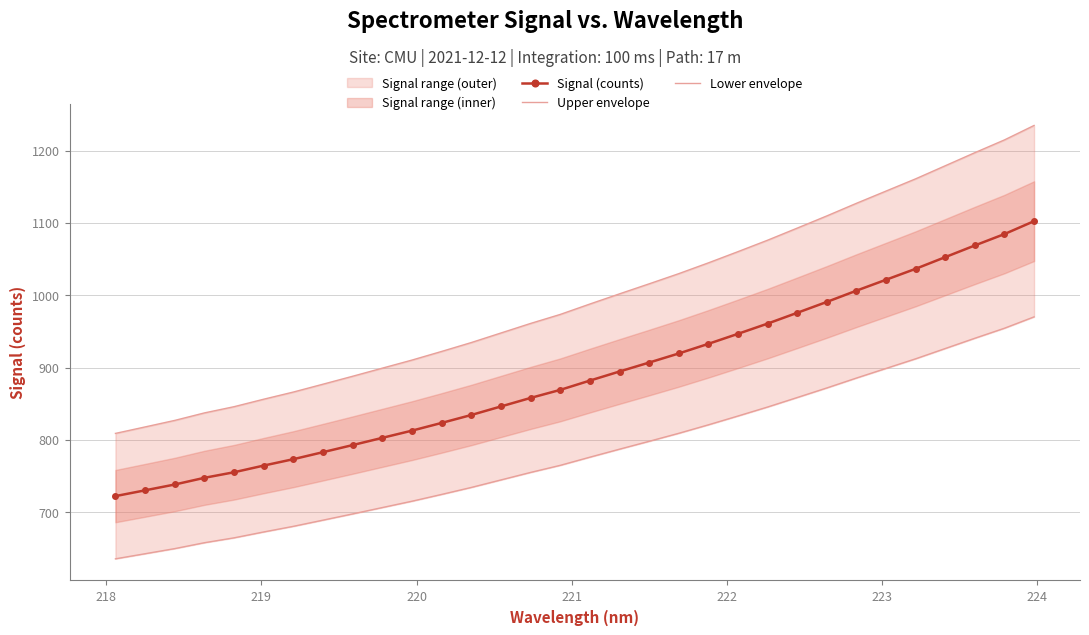

What is the maximum value for Signal (counts)?

1102.5